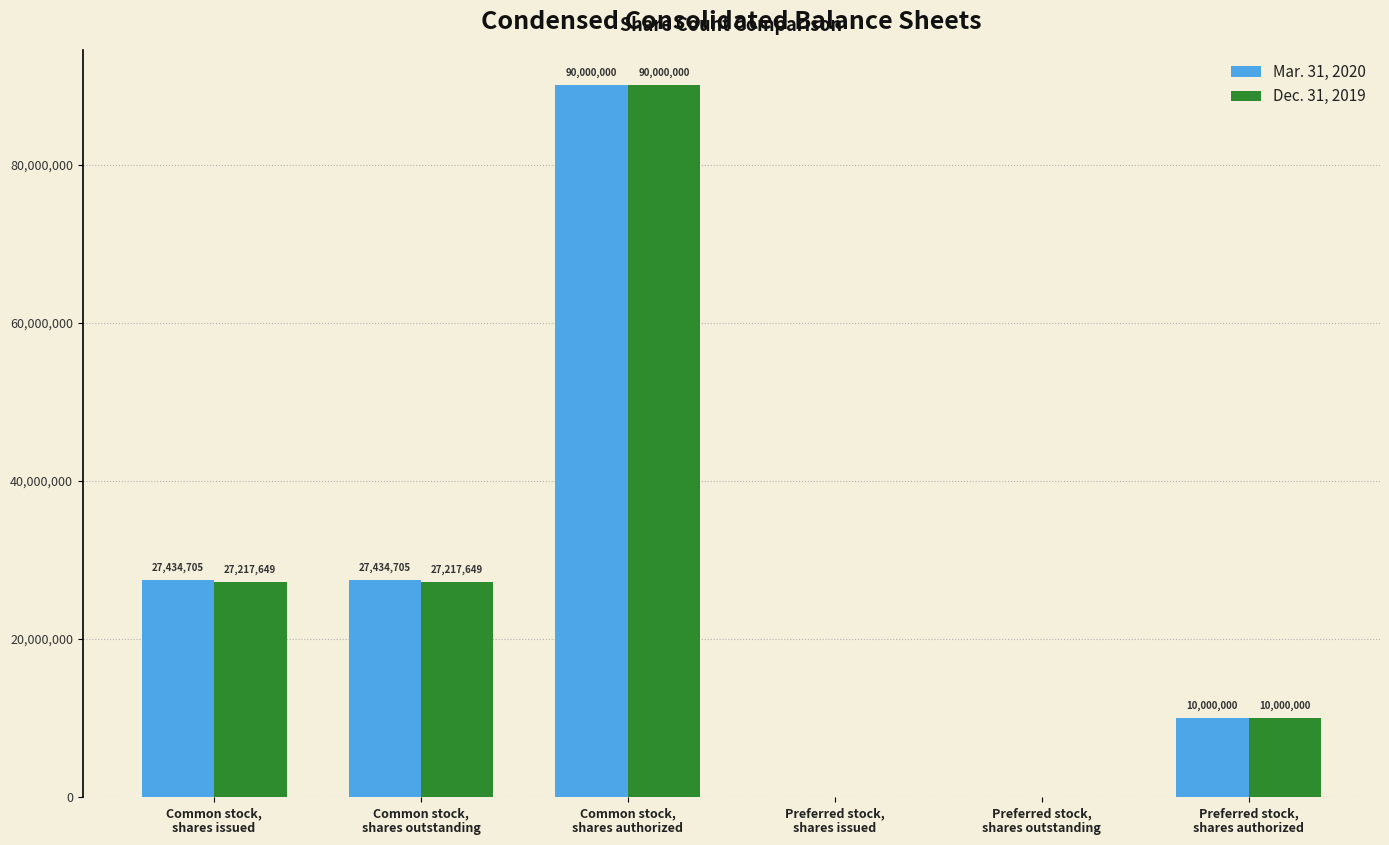

Which series has the largest total across all categories?

Mar. 31, 2020